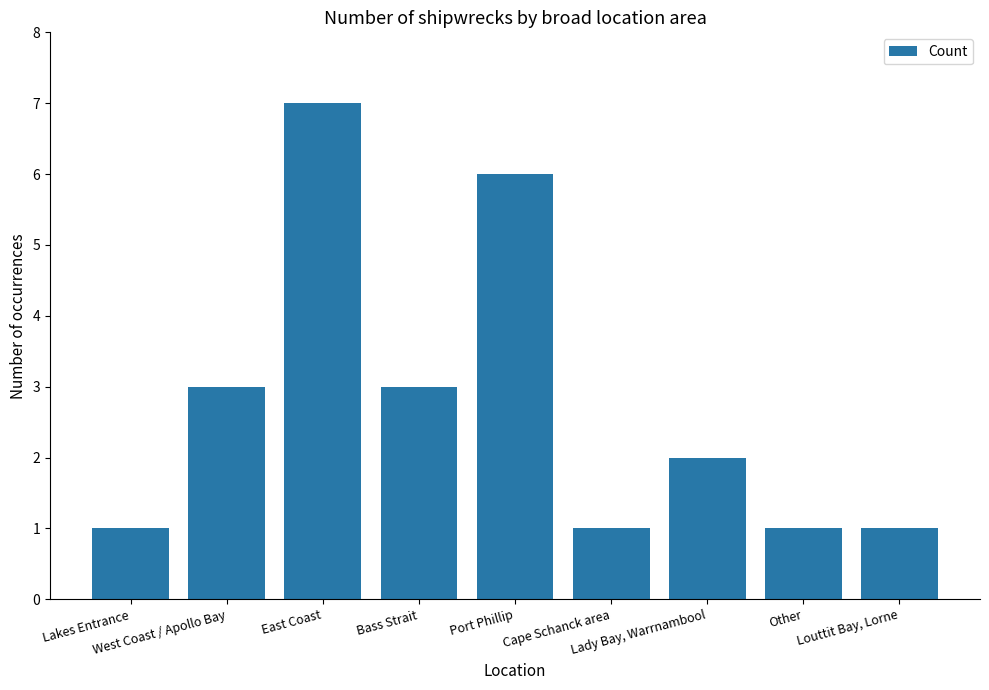

True or false: the data shows 1 at Bass Strait.

False